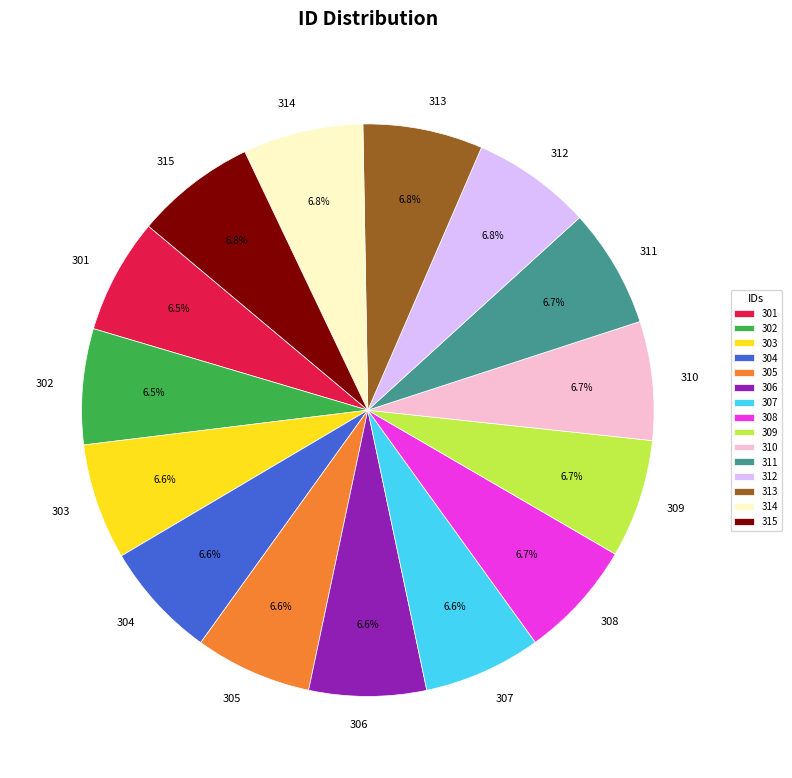

What is the ratio of the value at 302 to the value at 305?

1.0